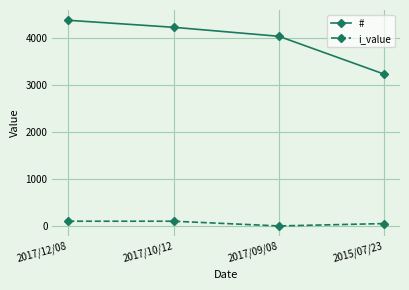

Which series has the largest range (max minus min)?

#